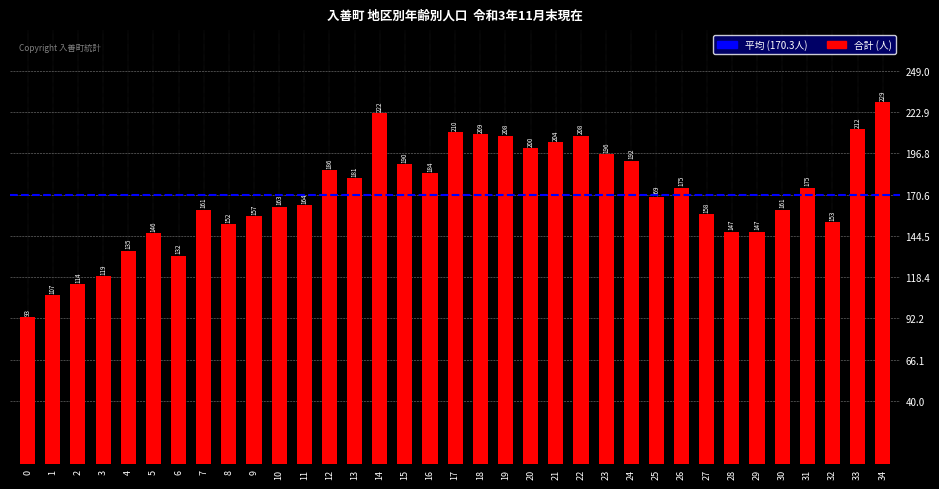

Where does the data first go above 169?

12